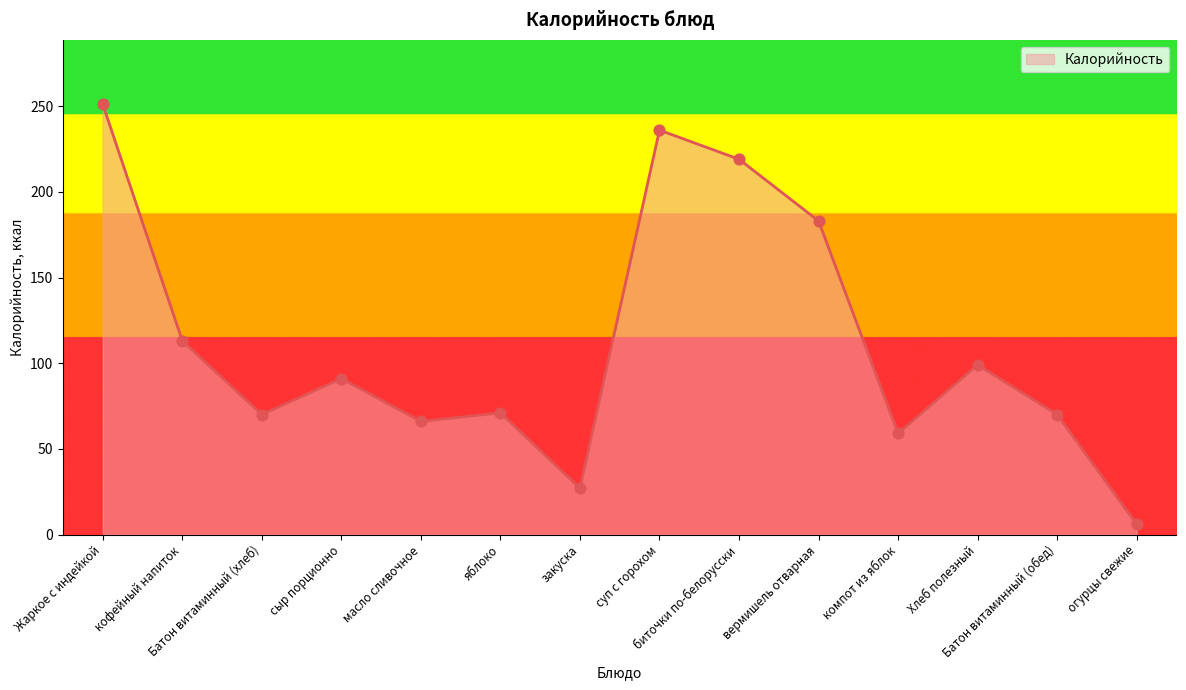

Between огурцы свежие and Хлеб полезный, which is larger?

Хлеб полезный